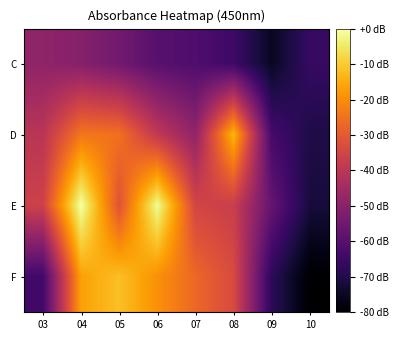

Rank the series by their maximum value, from lowest to highest.

C, D, F, E